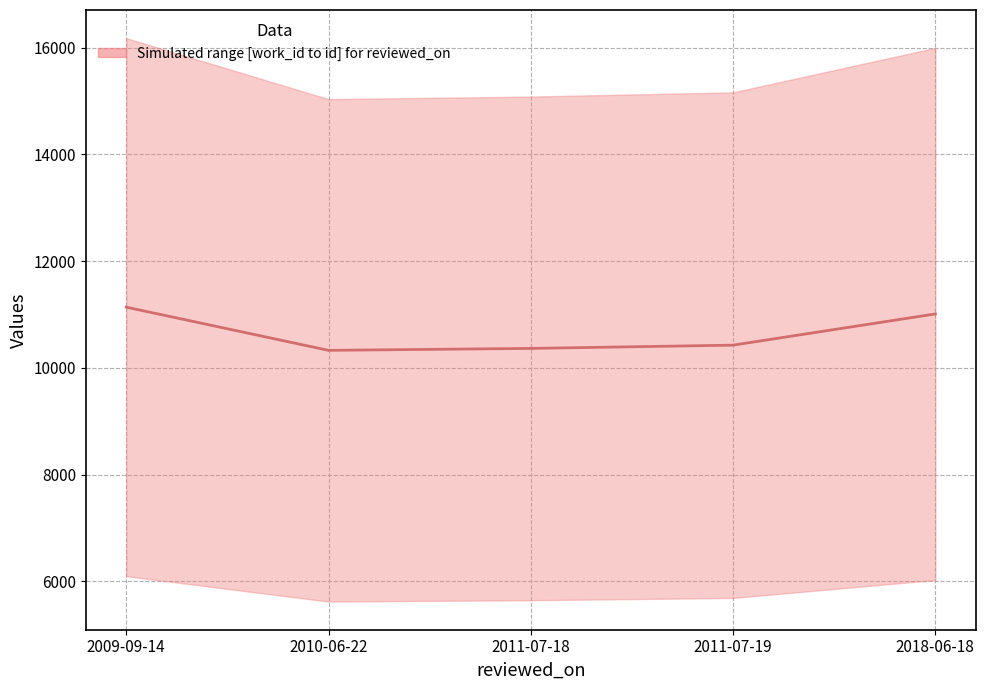

Reading left to right, transcribe all the data shown in this chart.

11137.0	10327.5	10364.0	10425.0	11010.0